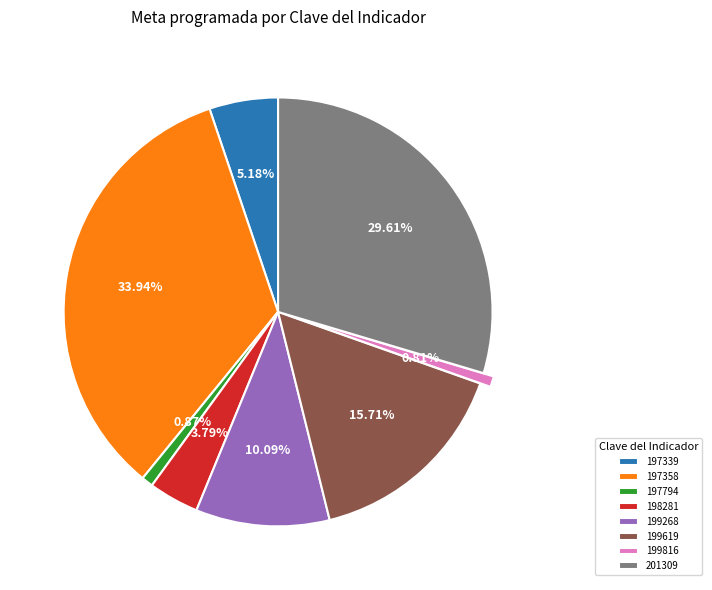

Is there a majority slice in this chart?

No